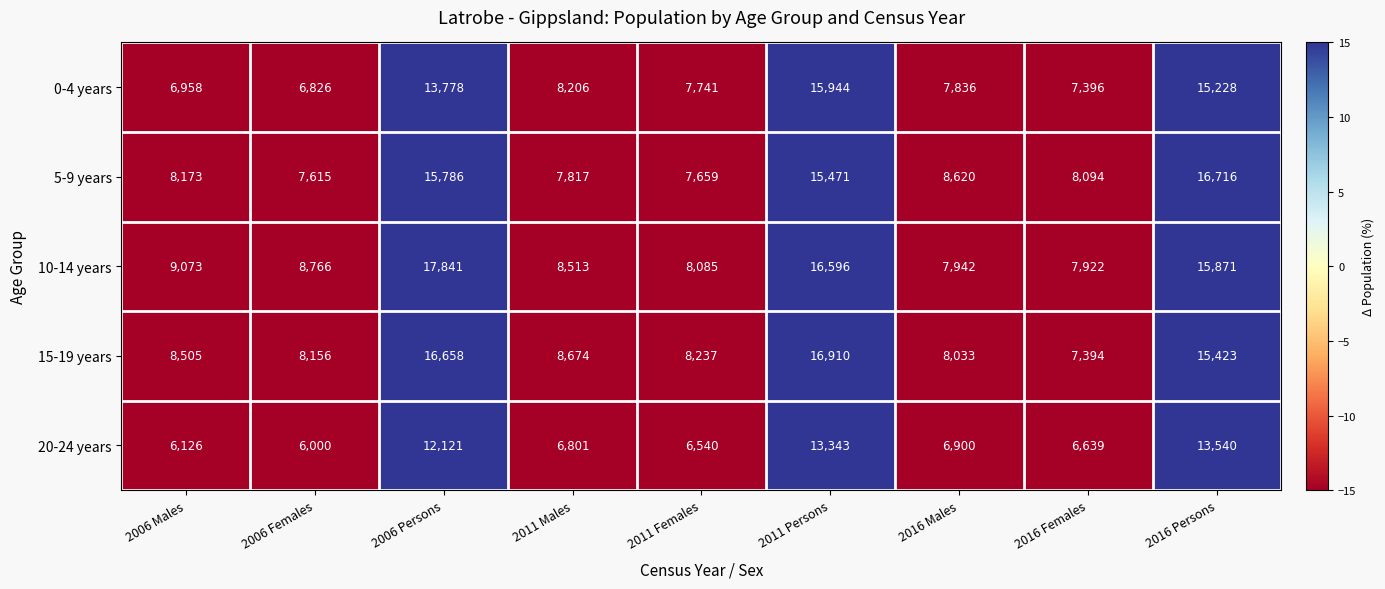

How many data points does each series have?

9